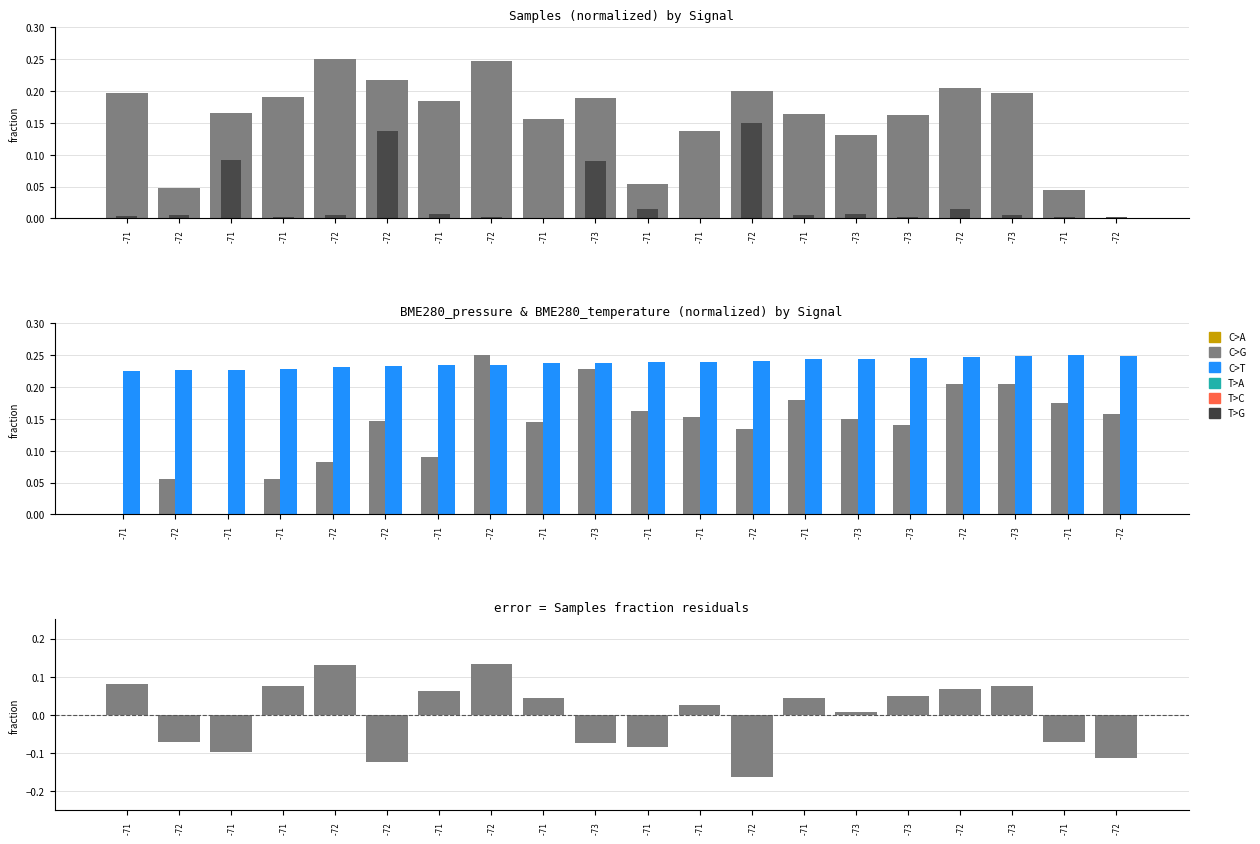

Reading right to left, list all the values displayed in this chart.

Samples: 0.0	0.0	0.2	0.2	0.2	0.1	0.2	0.2	0.1	0.1	0.2	0.2	0.2	0.2	0.2	0.2	0.2	0.2	0.0	0.2
Max_cycle: 0.0	0.0	0.0	0.0	0.0	0.0	0.0	0.1	0.0	0.0	0.1	0.0	0.0	0.0	0.1	0.0	0.0	0.1	0.0	0.0
BME280_pressure: 0.2	0.2	0.2	0.2	0.1	0.2	0.2	0.1	0.2	0.2	0.2	0.1	0.2	0.1	0.1	0.1	0.1	0.0	0.1	0.0
BME280_temperature: 0.2	0.2	0.2	0.2	0.2	0.2	0.2	0.2	0.2	0.2	0.2	0.2	0.2	0.2	0.2	0.2	0.2	0.2	0.2	0.2
Samples - Max_cycle (centered): -0.1	-0.1	0.1	0.1	0.0	0.0	0.0	-0.2	0.0	-0.1	-0.1	0.0	0.1	0.1	-0.1	0.1	0.1	-0.1	-0.1	0.1